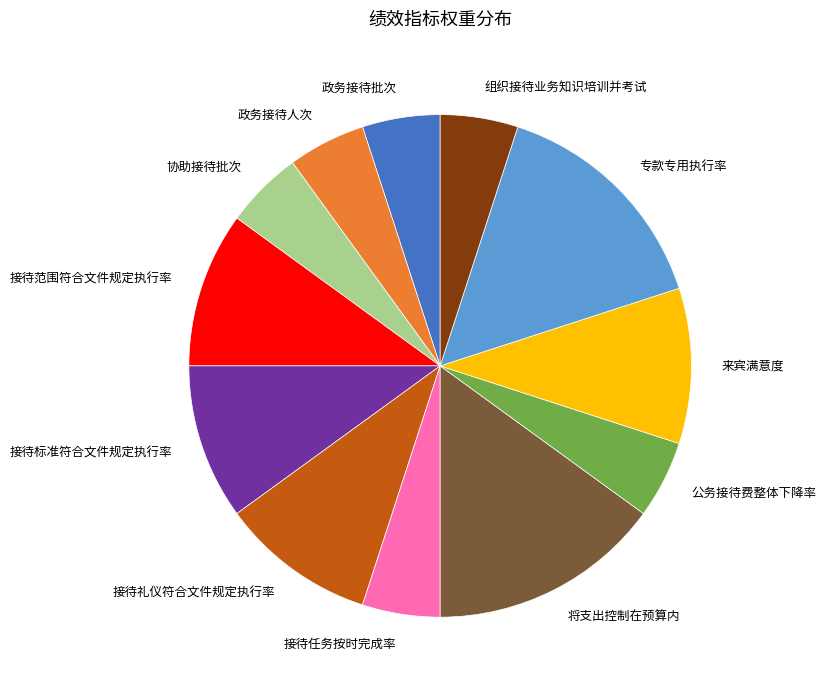

Do 将支出控制在预算内 and 公务接待费整体下降率 together represent more than half of the pie?

No